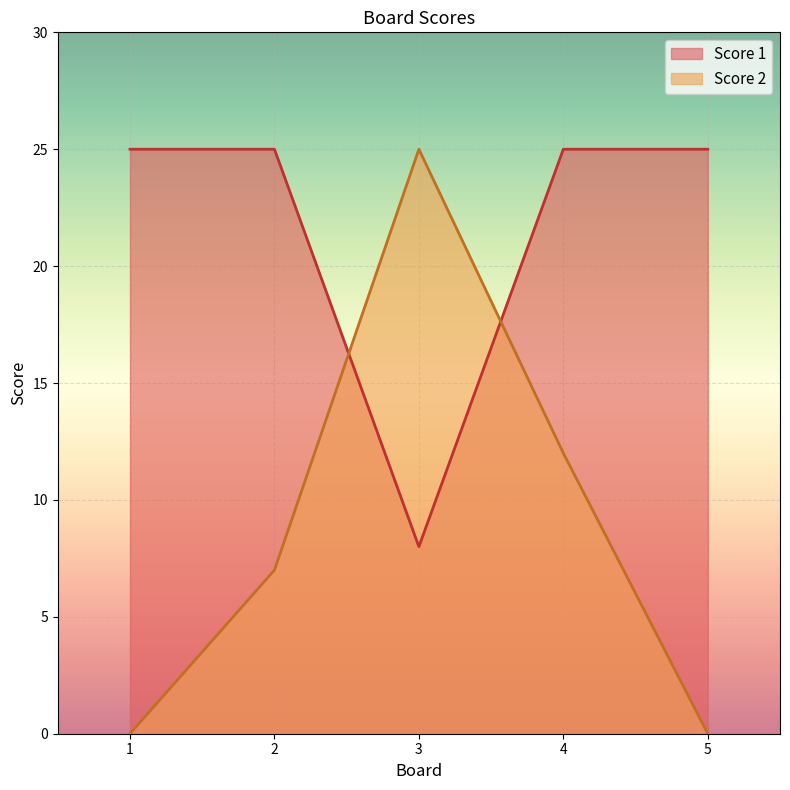

True or false: Score 1 has a value of 25 at 4.

True